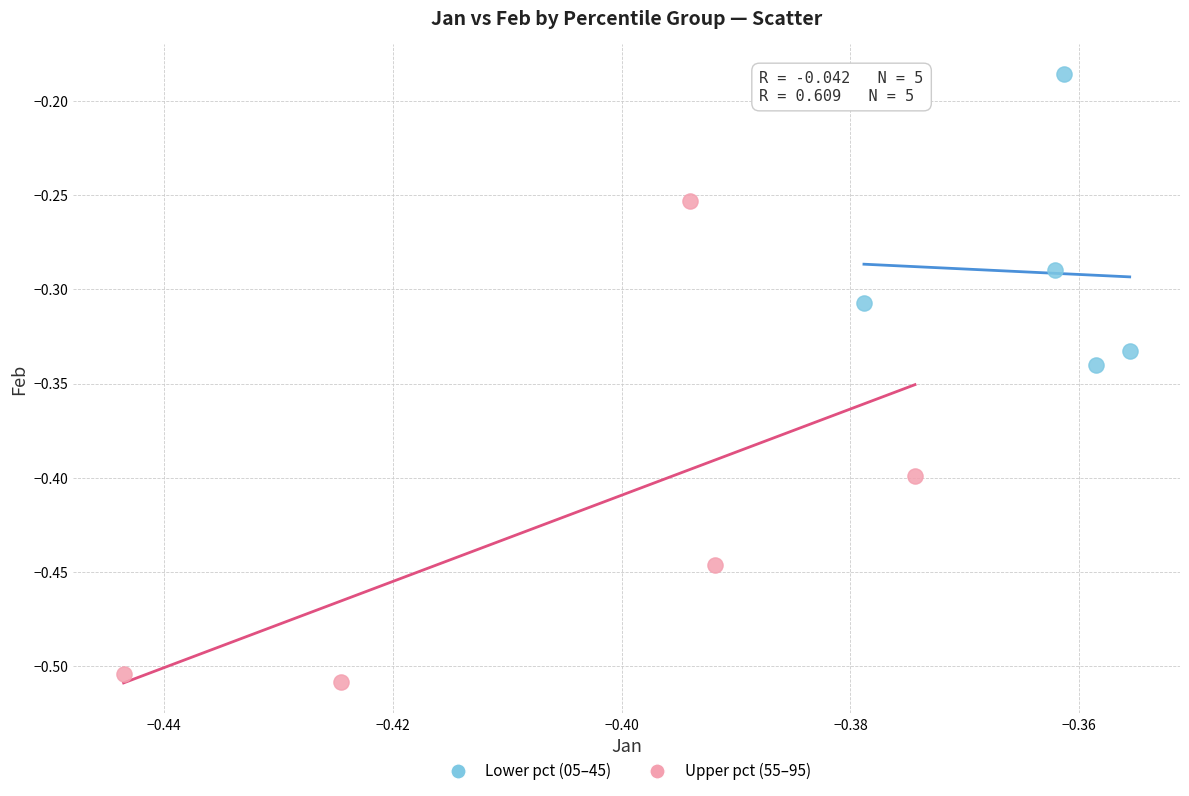

Which series contains the highest Y value?

Lower pct (05–45)